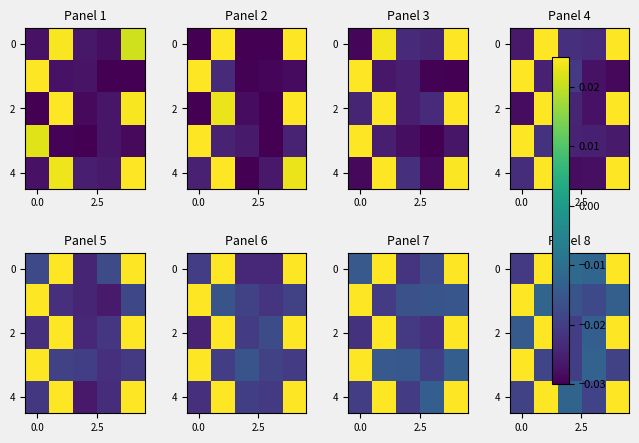

How many series are shown in this chart?

5